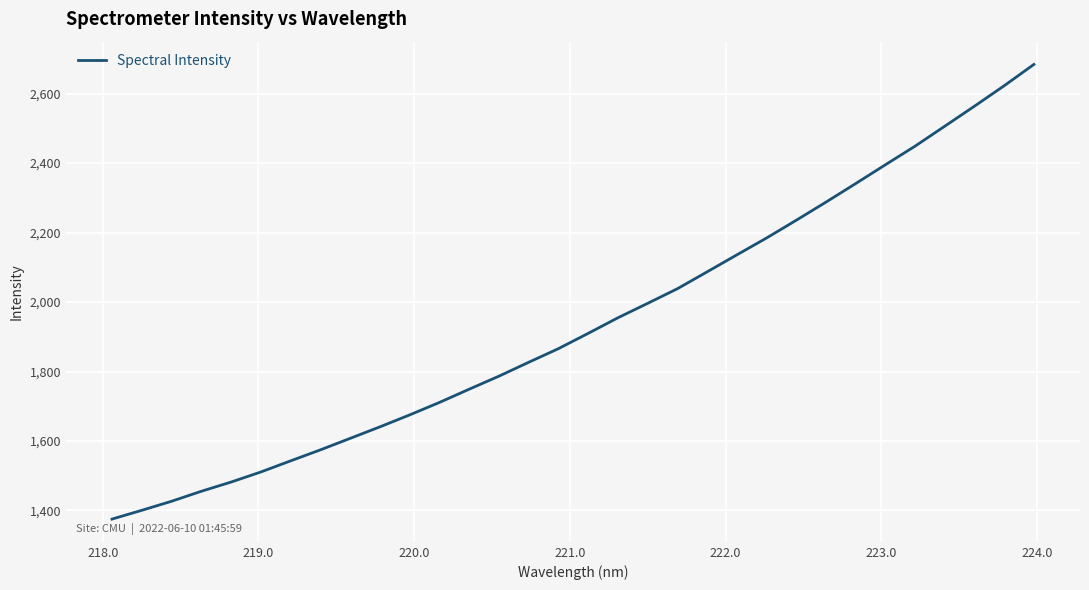

How many values are below 1909?

16